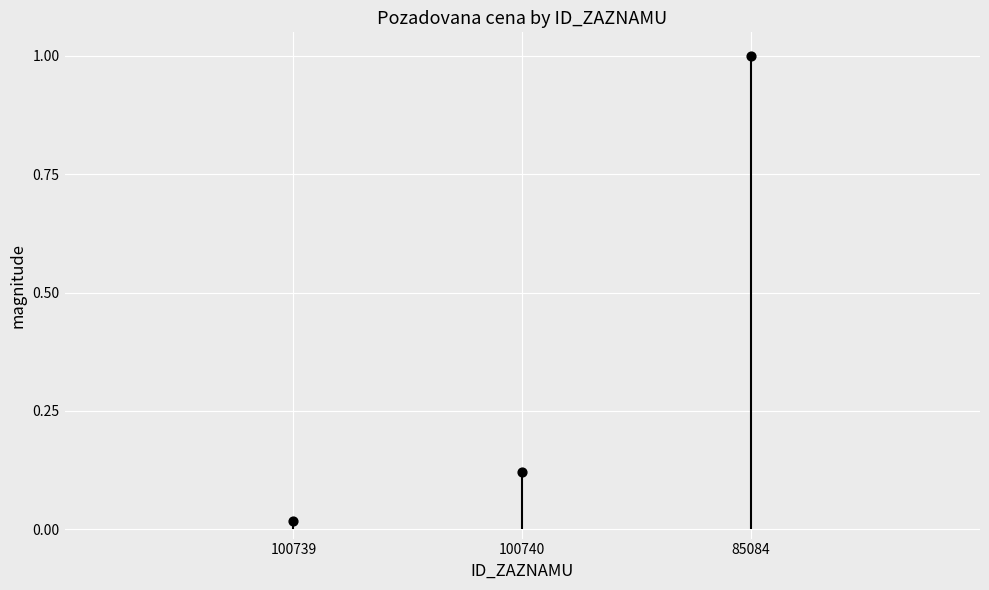

What is the change in value from 100739 to 100740?

+0.1